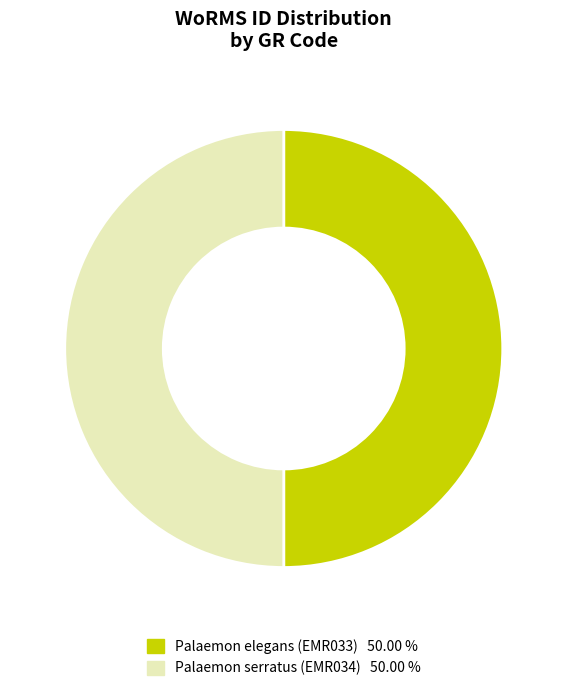

Is it true that Palaemon elegans (EMR033) is 59% of the pie?

False